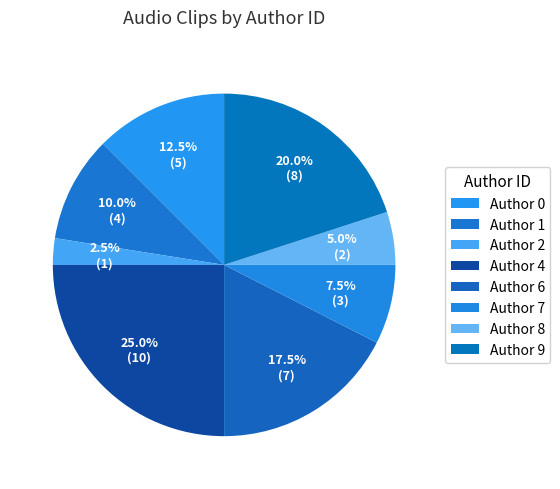

Which slice is the smallest?

1